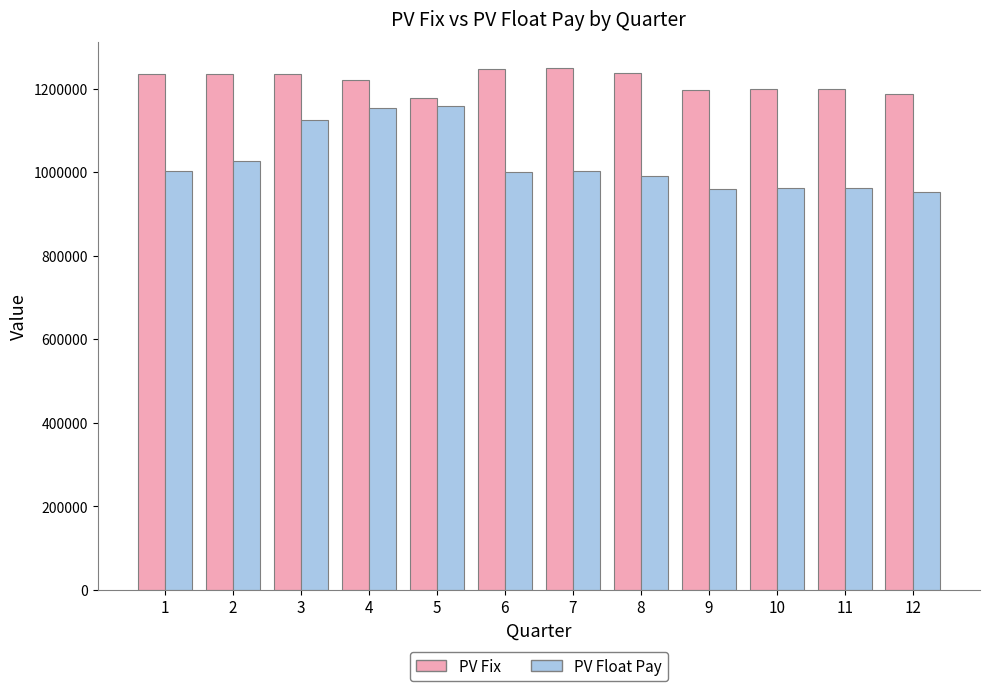

What is the average value of the PV Float Pay series?

1024928.3